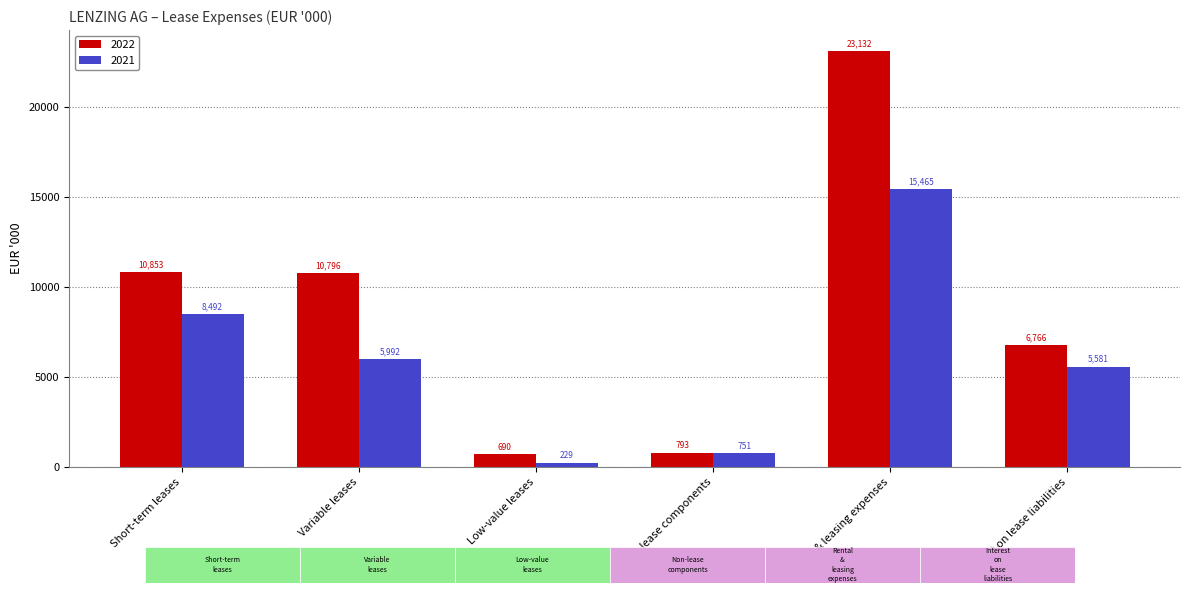

What is the difference between the highest and lowest values at Short-term leases?

2361